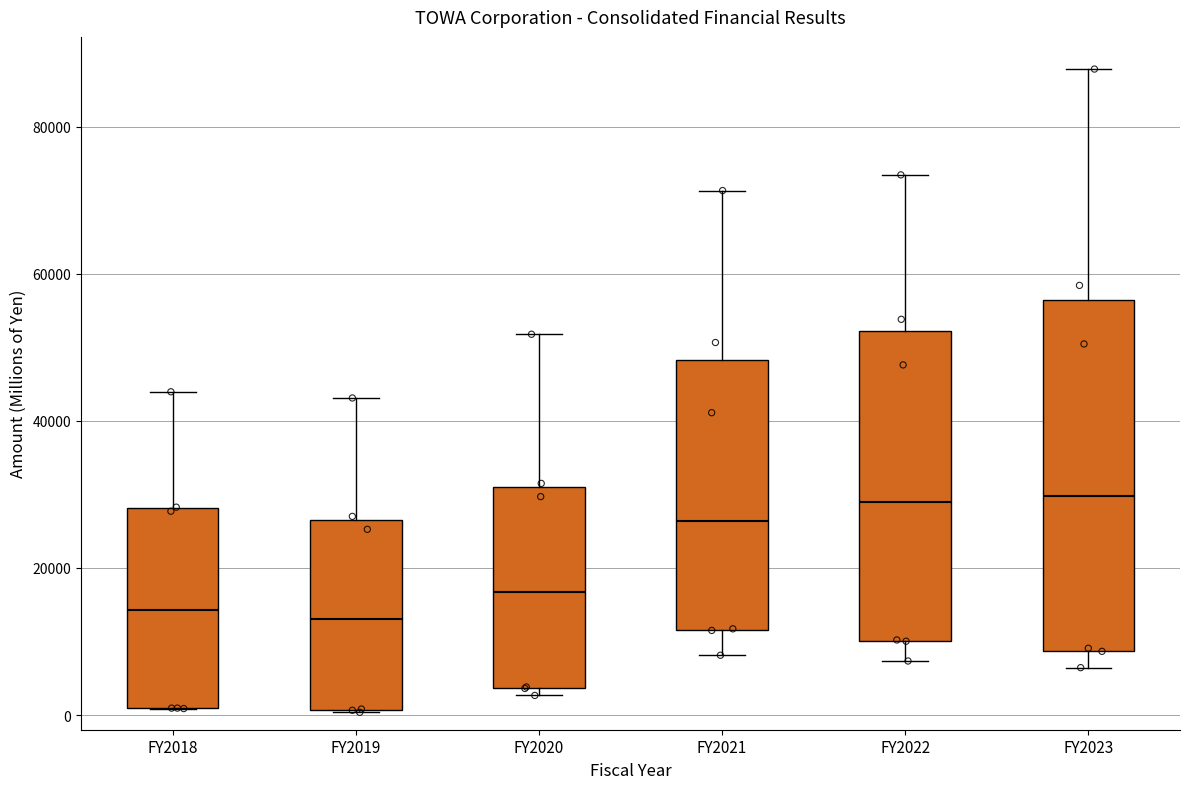

Reading left to right, transcribe this box plot: for each box, give where its median line is, the range the box spans, and where its two whiskers end, as read against the y-axis. The values are not printed on the chart, so give them approximately, as read against the axis.

FY2018: median 14000, box 0 to 28000, whiskers 0 to 44000
FY2019: median 14000, box 0 to 26000, whiskers 0 to 44000
FY2020: median 16000, box 4000 to 32000, whiskers 2000 to 52000
FY2021: median 26000, box 12000 to 48000, whiskers 8000 to 72000
FY2022: median 28000, box 10000 to 52000, whiskers 8000 to 74000
FY2023: median 30000, box 8000 to 56000, whiskers 6000 to 88000